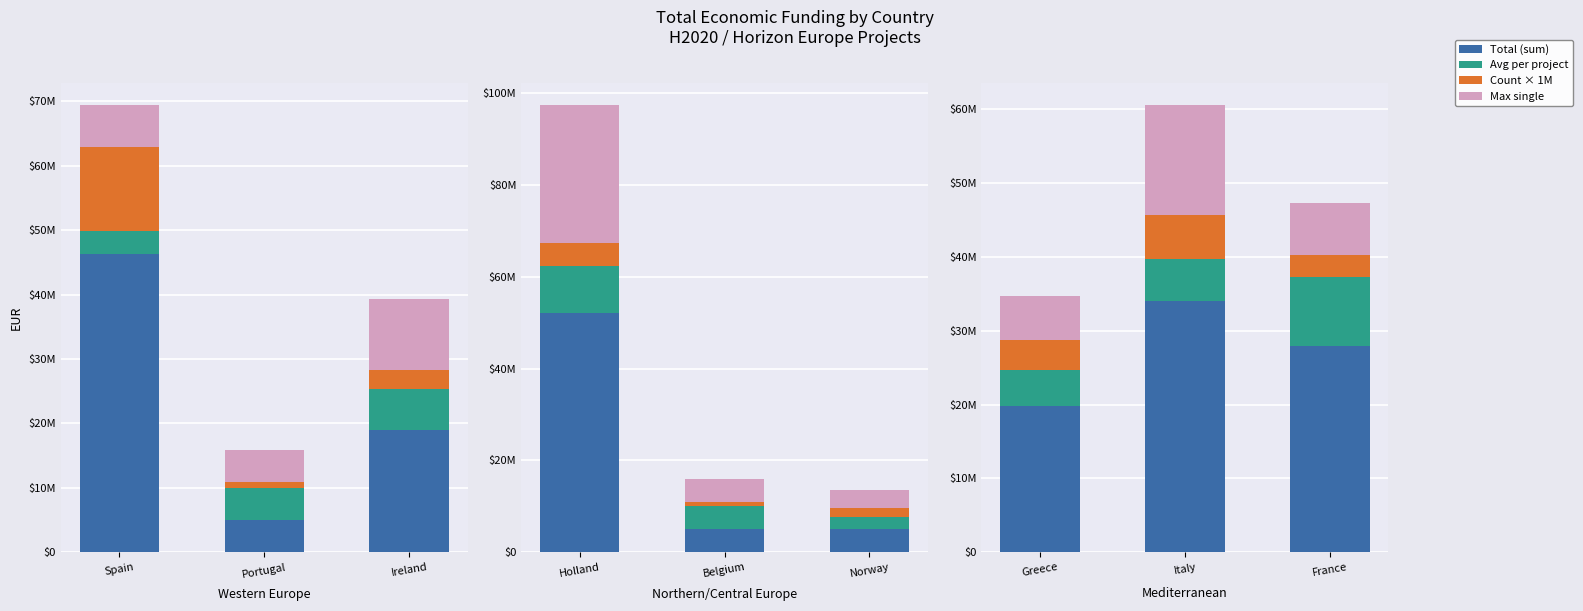

What position from the left is Italy?

2